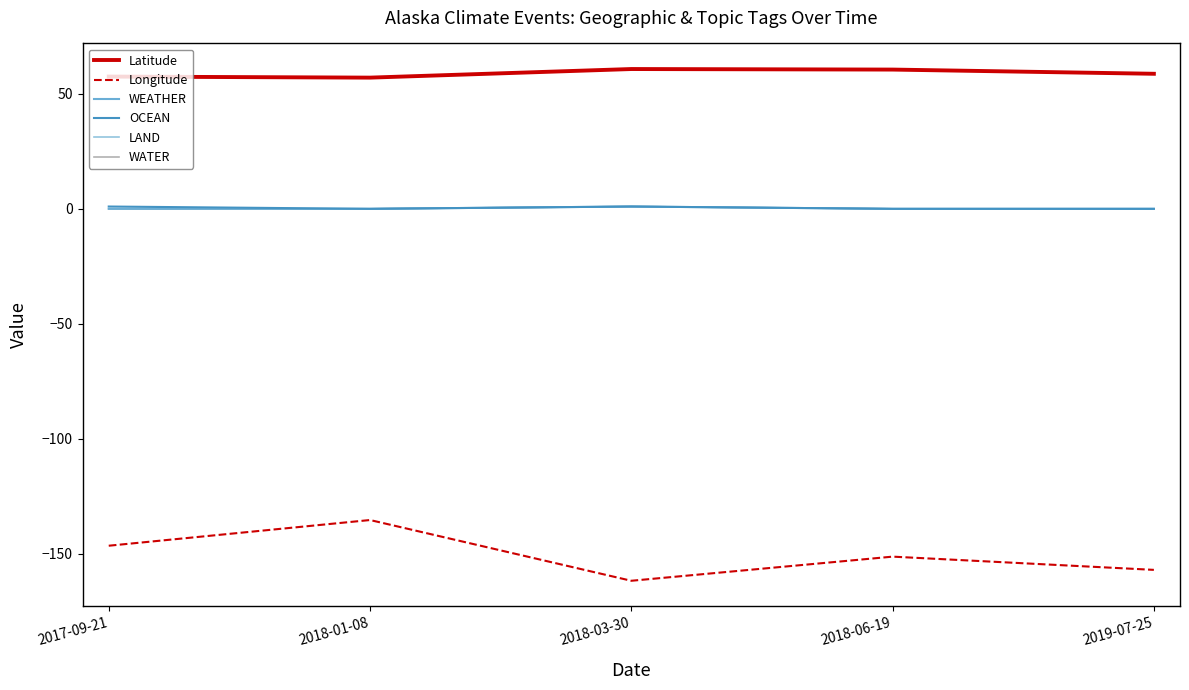

What position from the right is 2018-06-19?

2